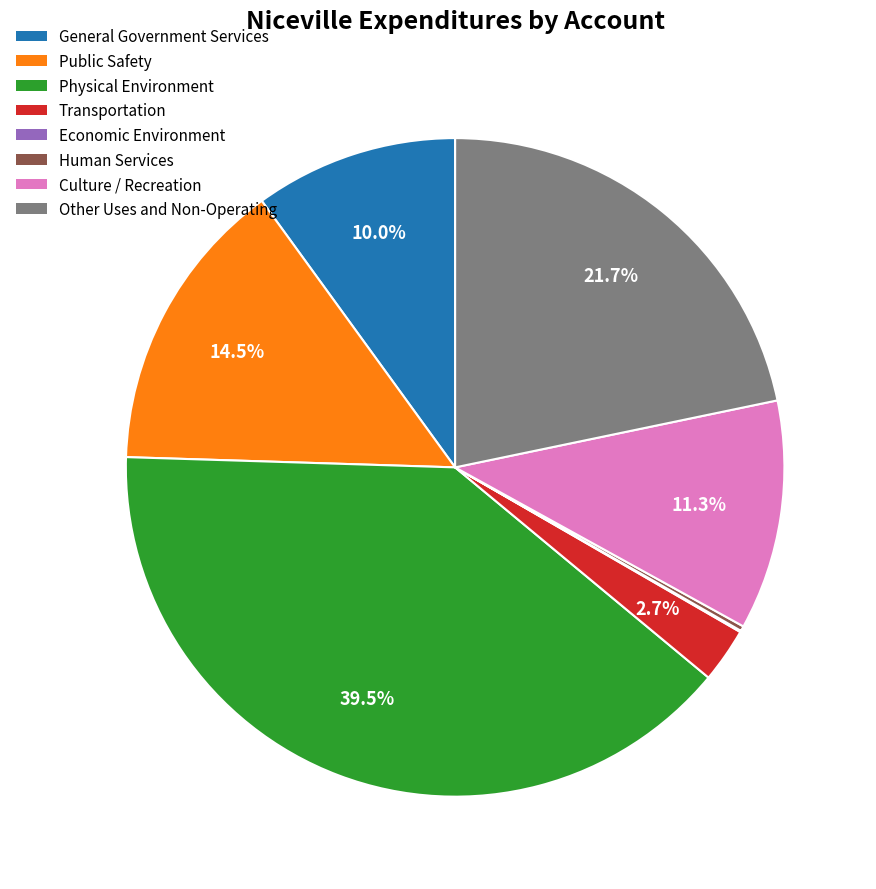

To the nearest percent, what is the average slice percentage?

12%